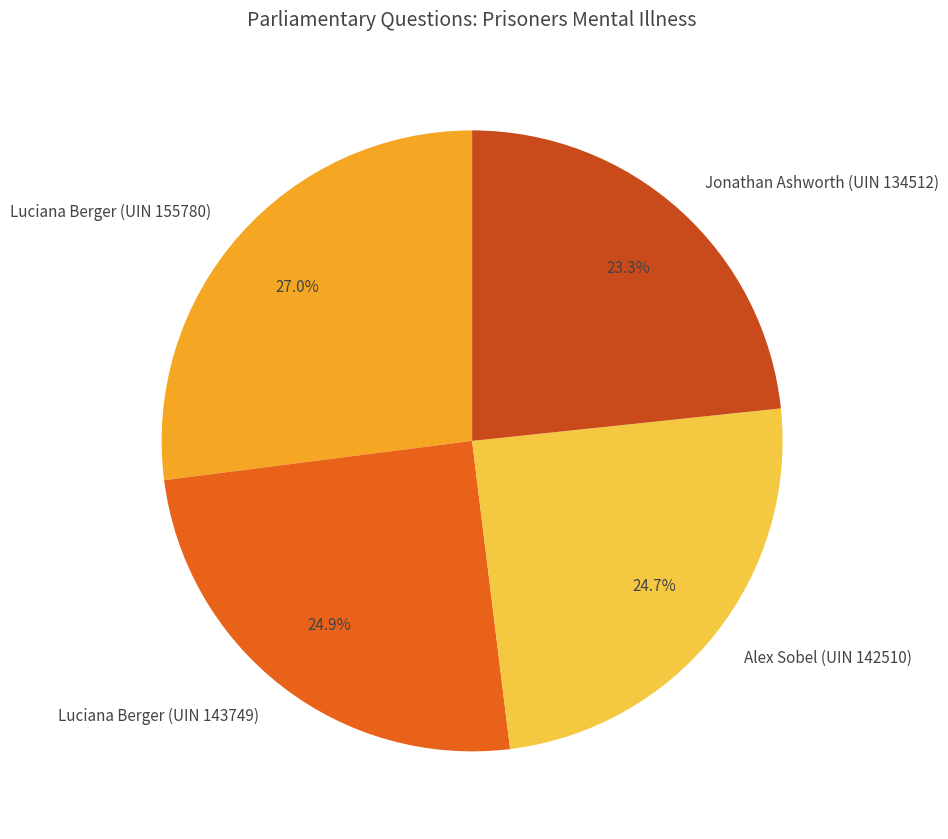

Does Luciana Berger (UIN 143749) represent more than half of the total?

No